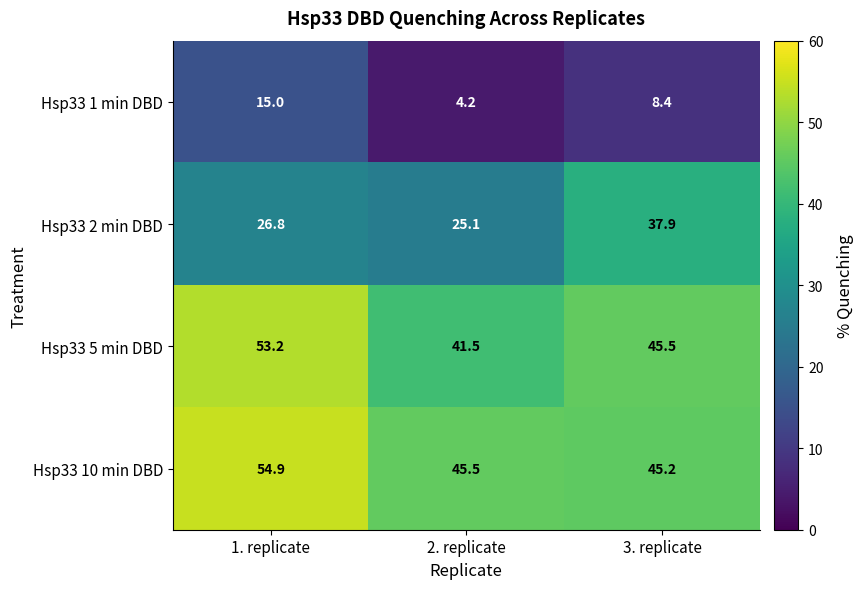

Read the Hsp33 5 min DBD value at 1. replicate.

53.2